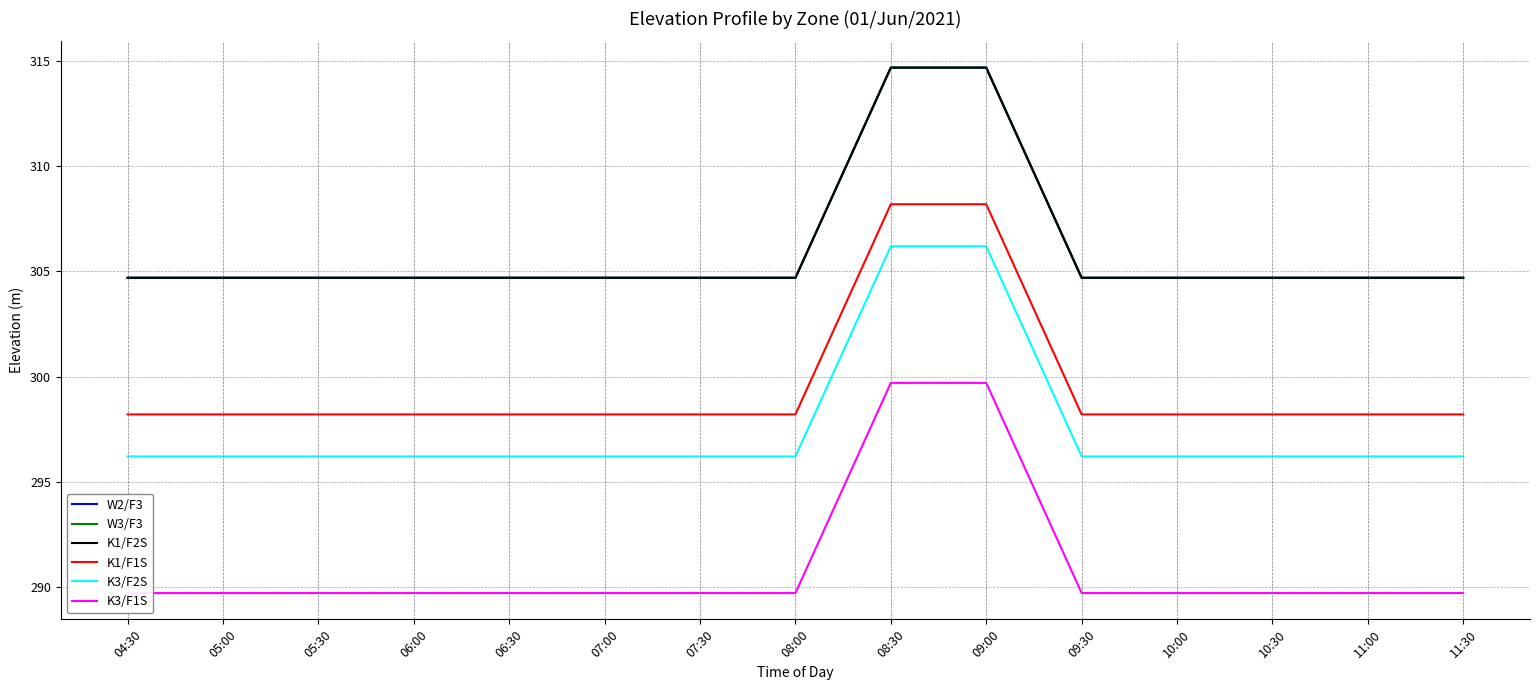

What is the sum of the K1/F1S values at 10:30 and 09:00?

606.4